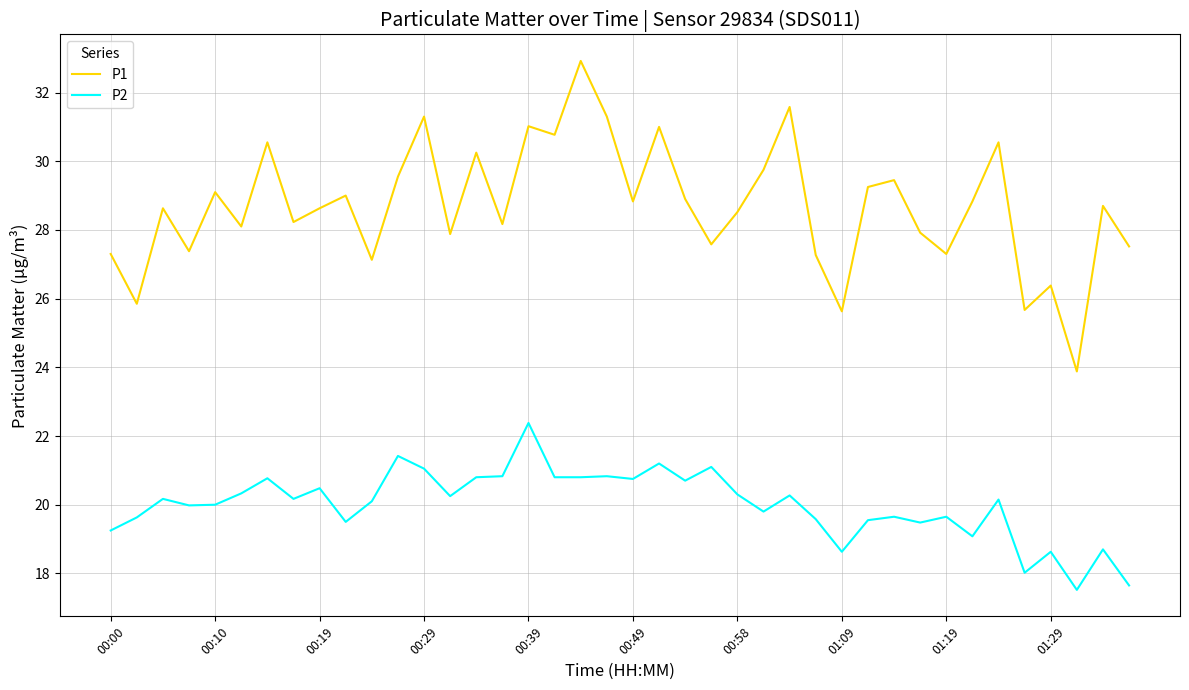

What is the lowest value of the P2 series?

17.5